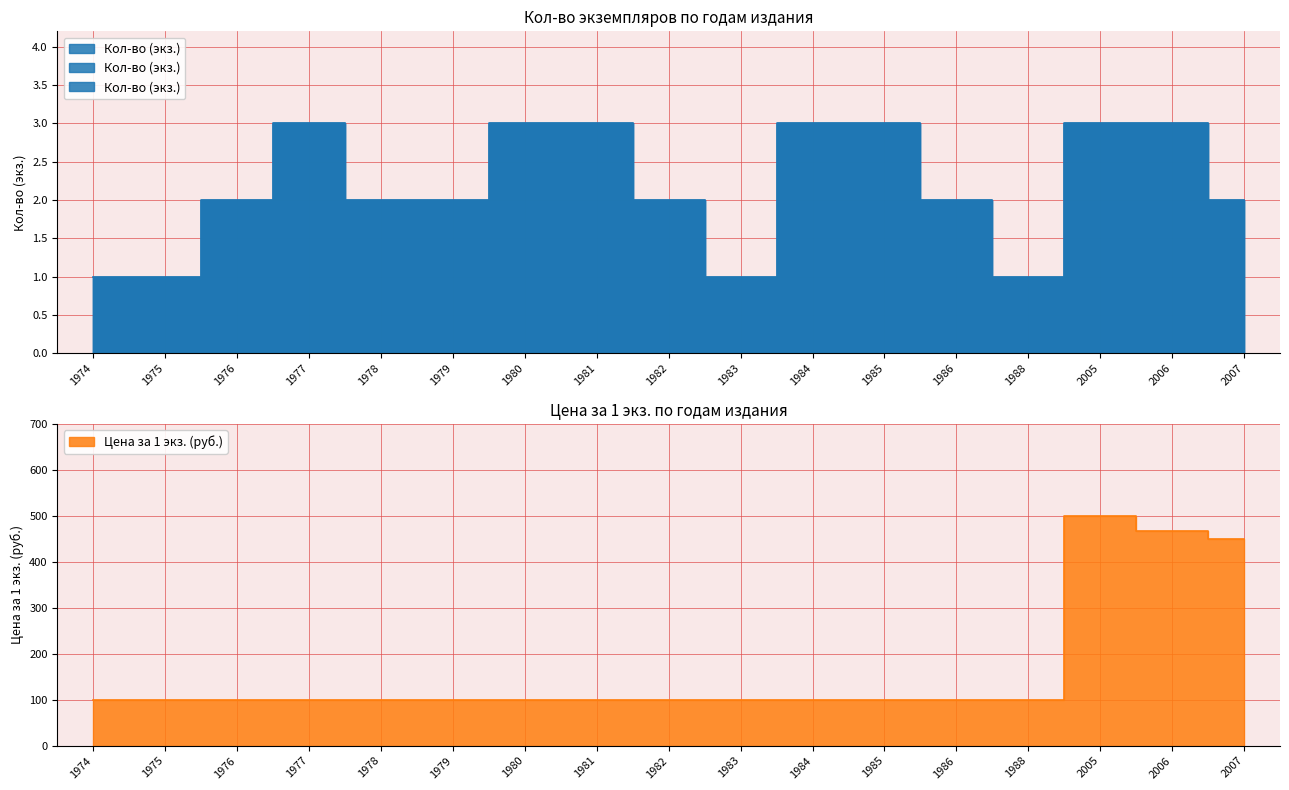

At which label does Цена за 1 экз. reach its peak?

2005